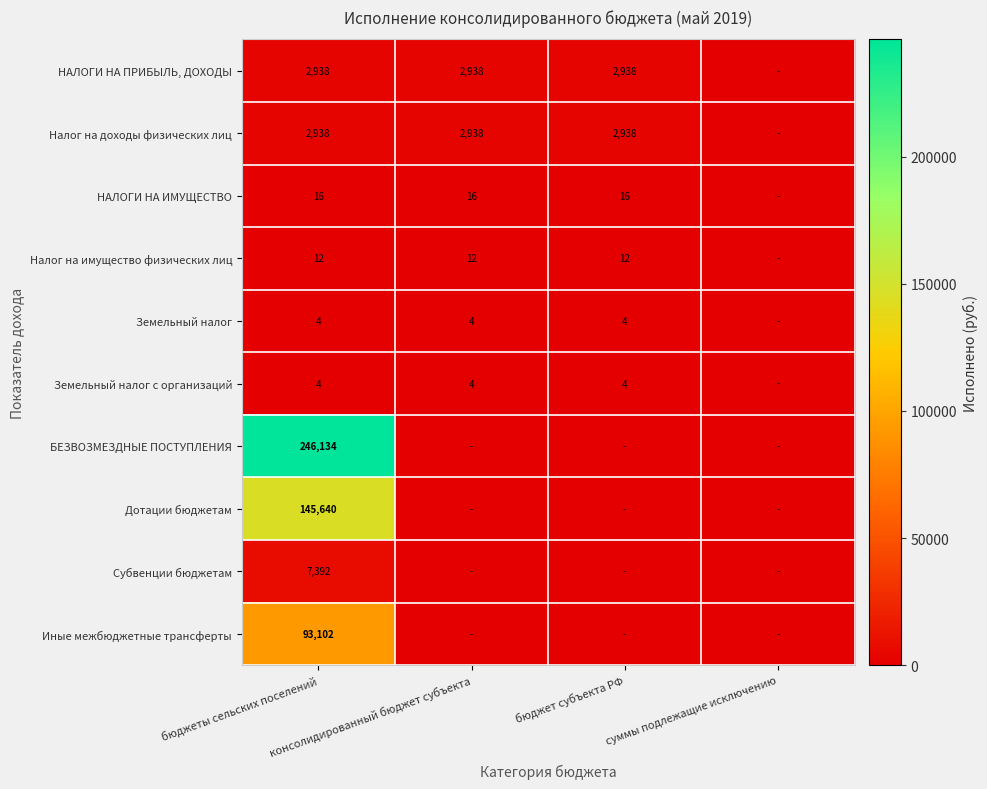

Between бюджеты сельских поселений and бюджет субъекта РФ, which series saw the biggest shift?

БЕЗВОЗМЕЗДНЫЕ ПОСТУПЛЕНИЯ